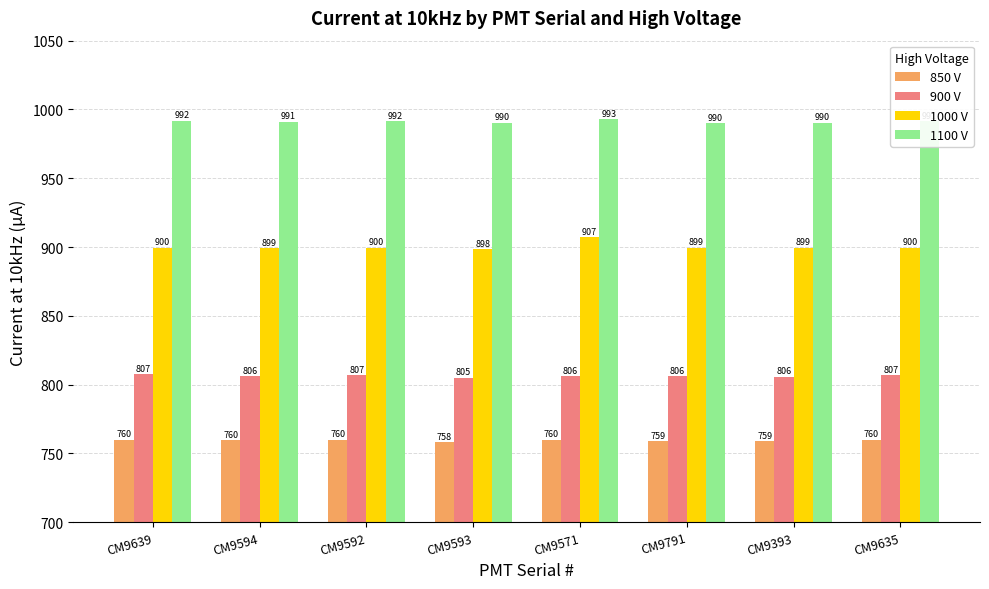

At which label does 1000 V first exceed 899?

CM9639